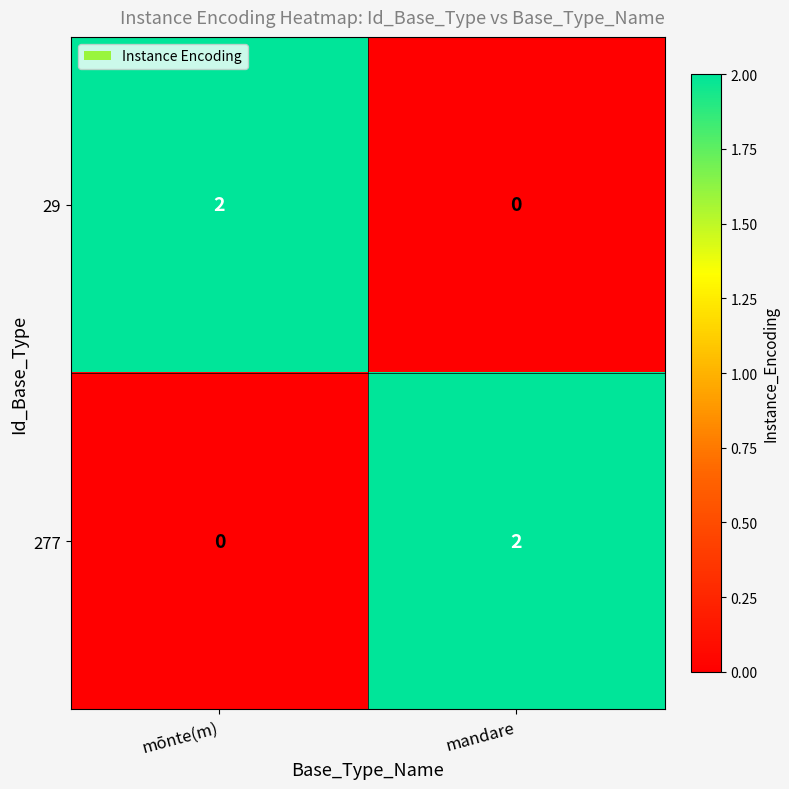

The value of 277 at mōnte(m) is -1. True or false?

False